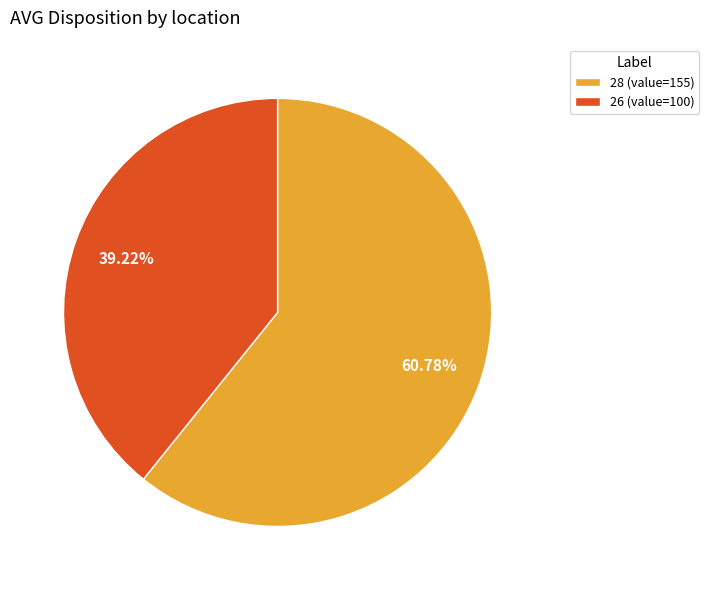

What is the largest slice in the pie chart?

28